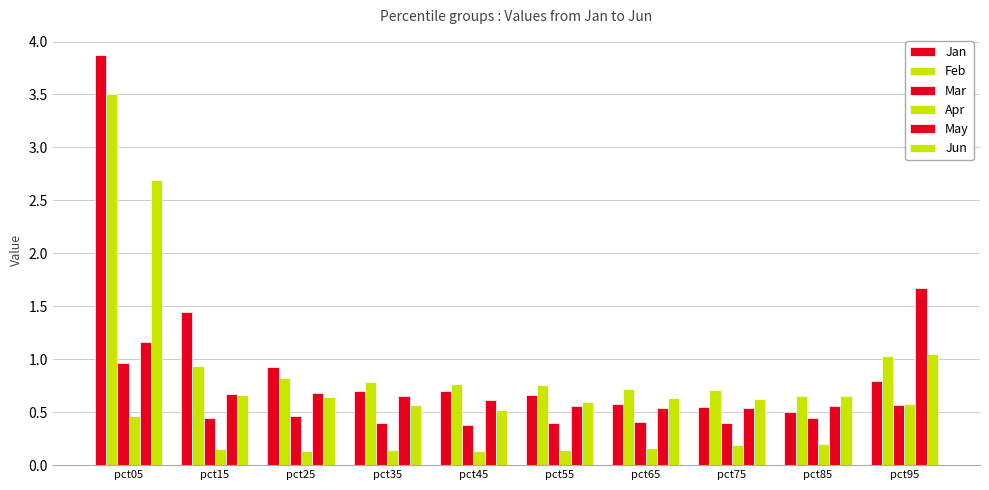

At pct45, list the series in order from smallest to largest.

Apr, Mar, Jun, May, Jan, Feb